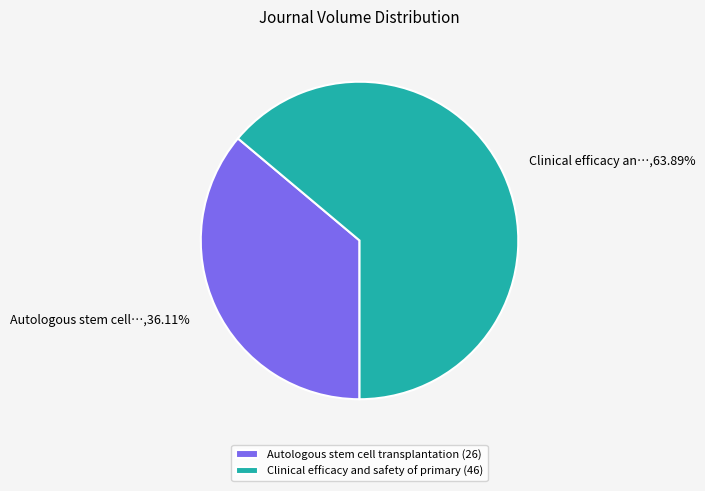

Combined, what portion of the pie is Clinical efficacy and safety of primary and Autologous stem cell transplantation?

100.0%